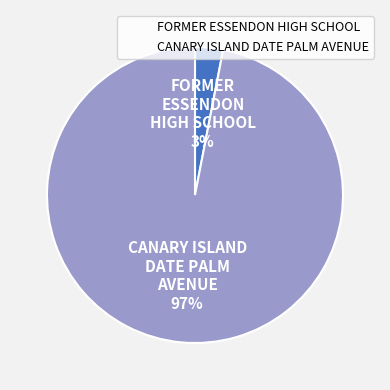

Rank the categories by value from lowest to highest.

FORMER ESSENDON HIGH SCHOOL, CANARY ISLAND DATE PALM AVENUE